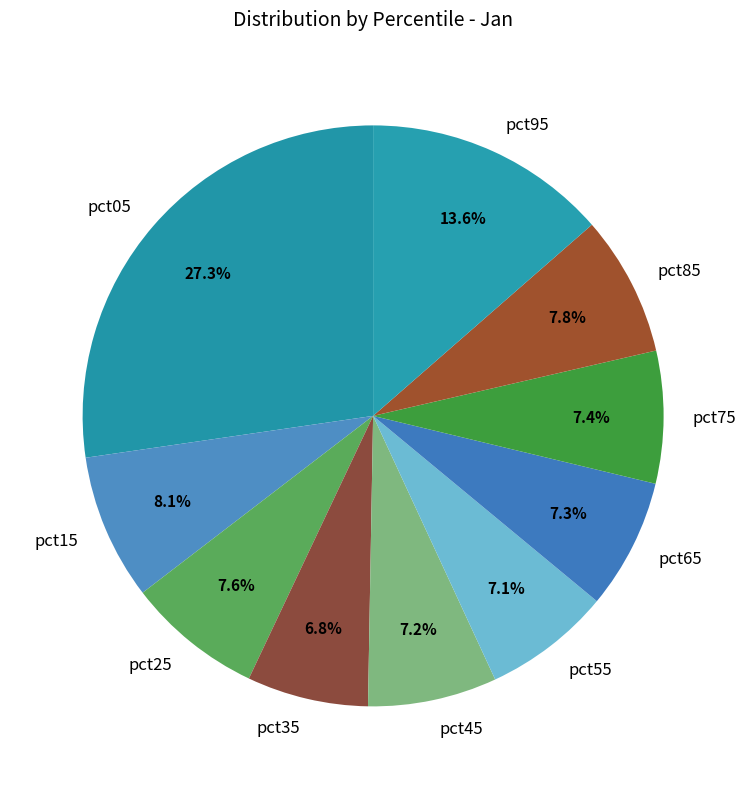

Between pct95 and pct25, which is larger?

pct95